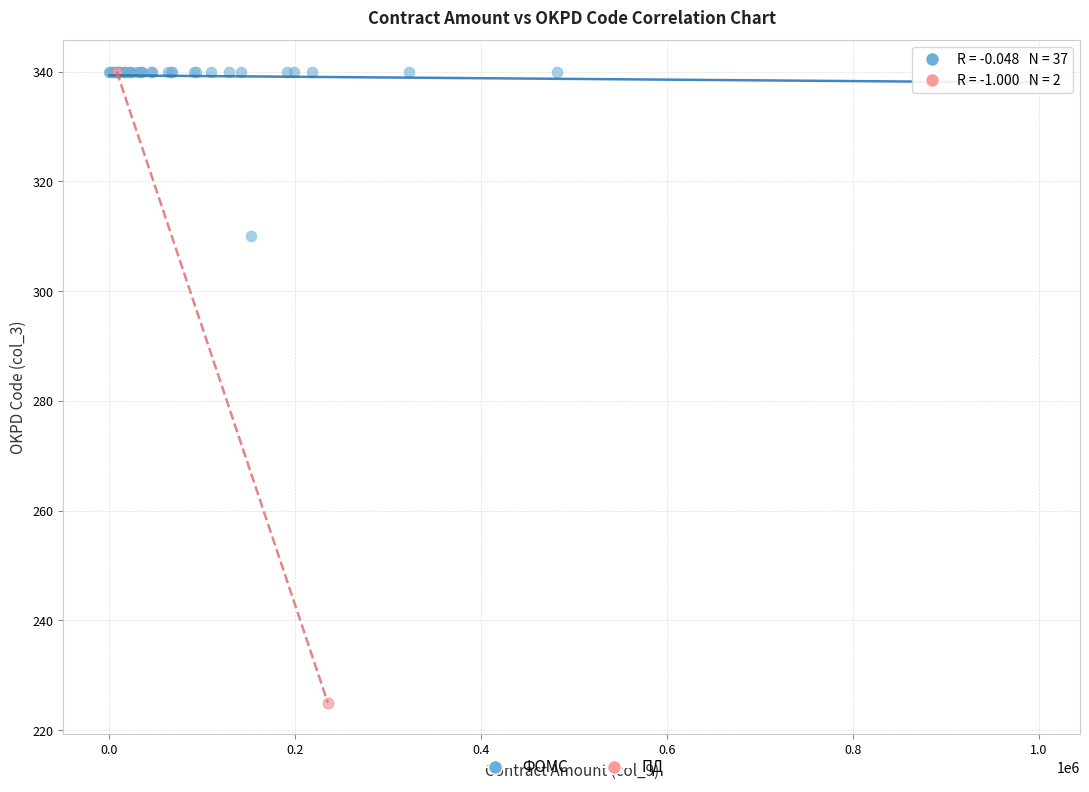

What are all the series names shown in the legend?

ФОМС, ПД